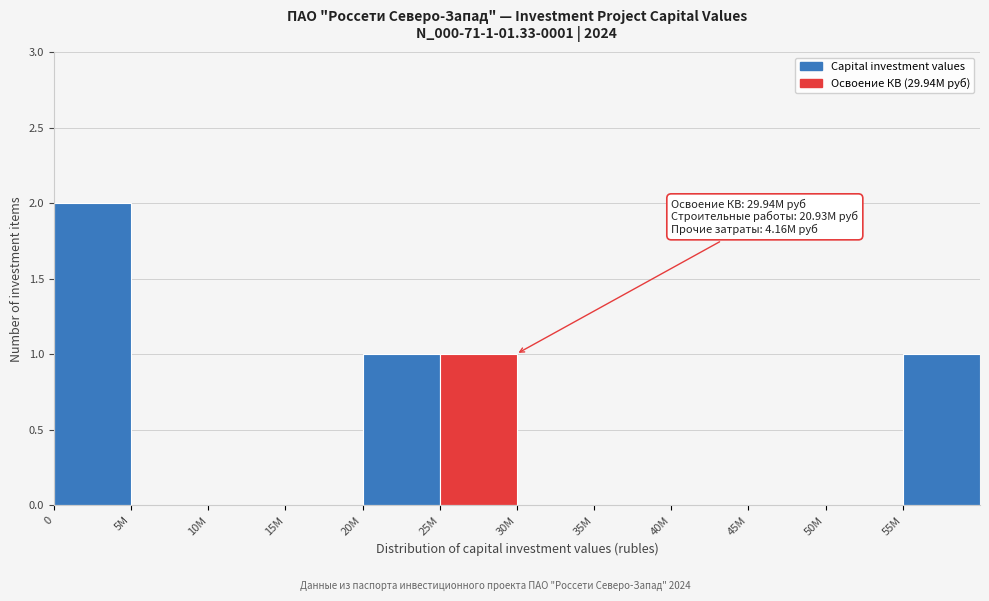

Reading right to left, what are all the values shown in this chart?

55M=1	50M=0	45M=0	40M=0	35M=0	30M=0	25M=1	20M=1	15M=0	10M=0	5M=0	0=2